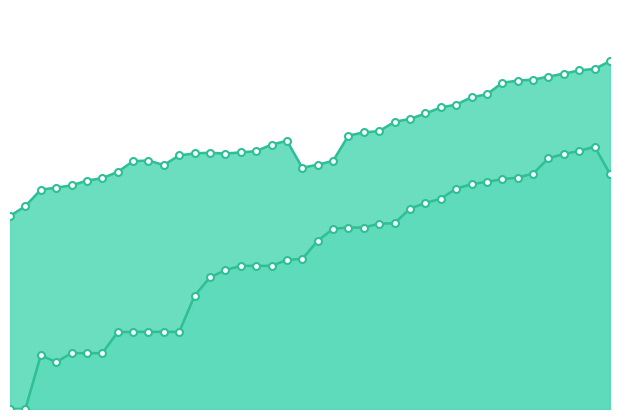

True or false: international and national intersect in this chart.

False